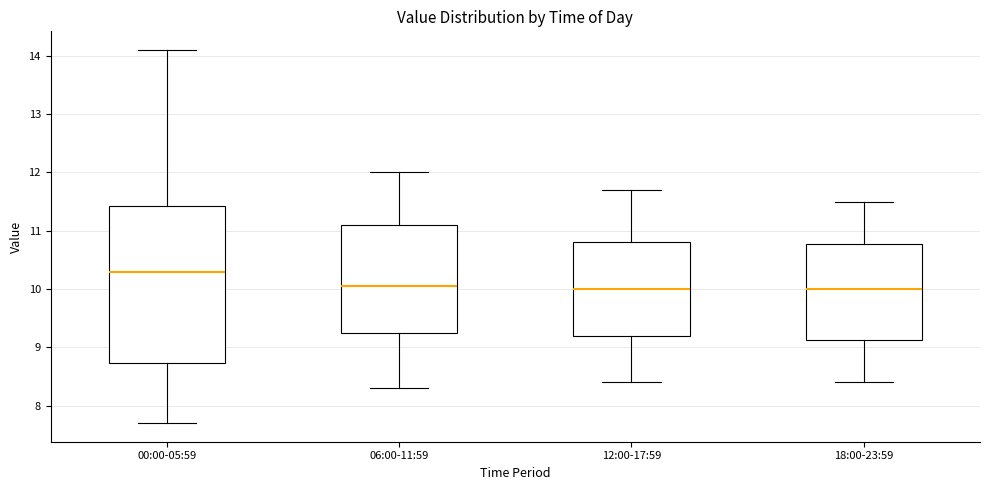

Where is the upper edge of the box for 00:00-05:59 on the y-axis? The values are not printed on the chart, so give them approximately, as read against the axis.

11.4